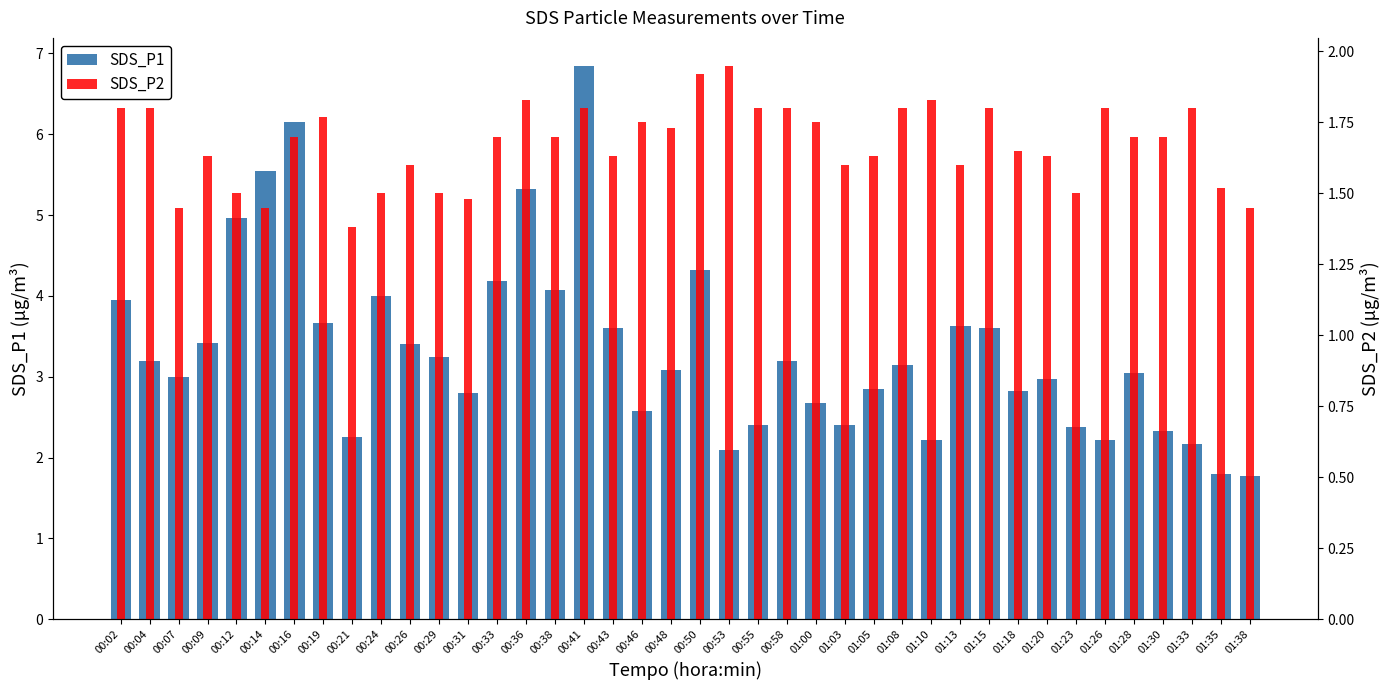

At which label does SDS_P1 reach its minimum?

01:38